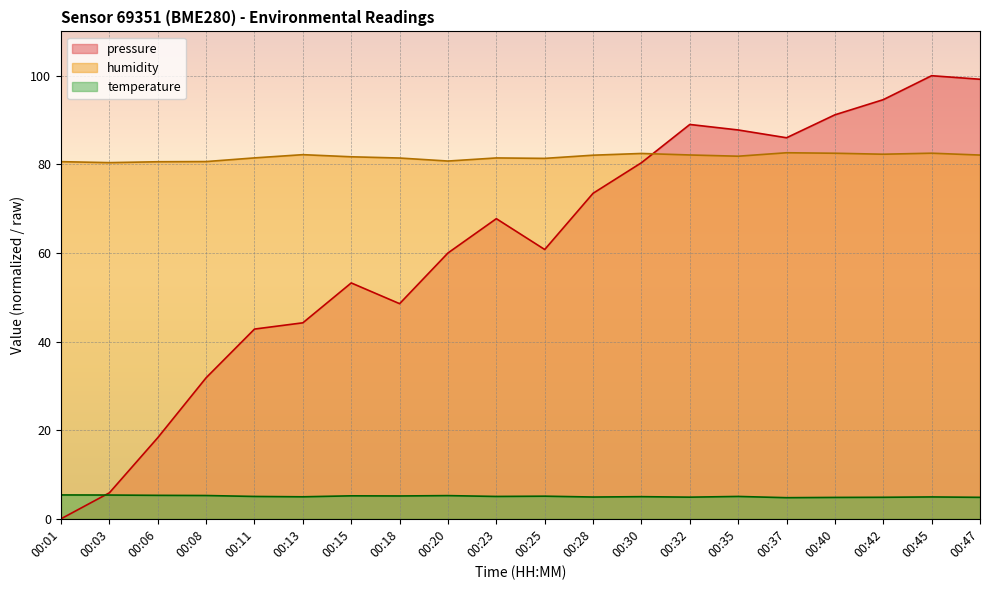

In humidity, how many points are higher than both neighbors (excluding endpoints)?

5